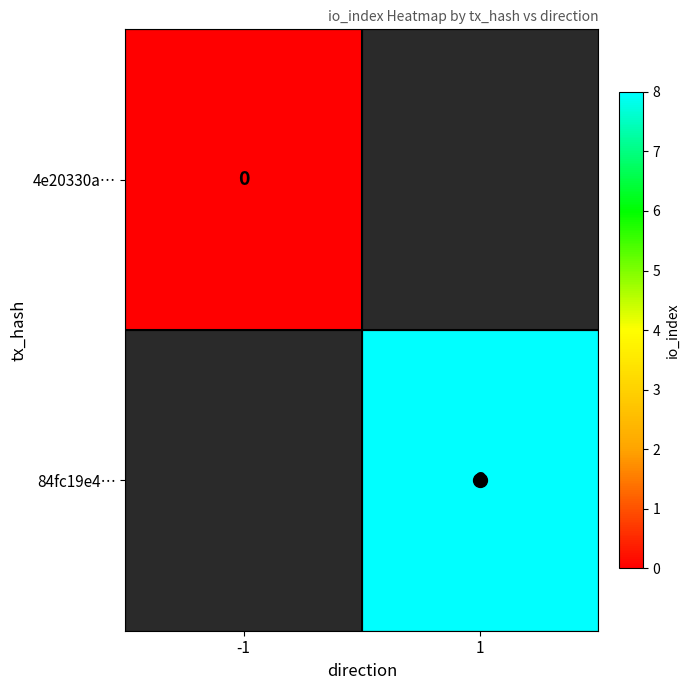

Read the 84fc19e4… value at 1.

8.0